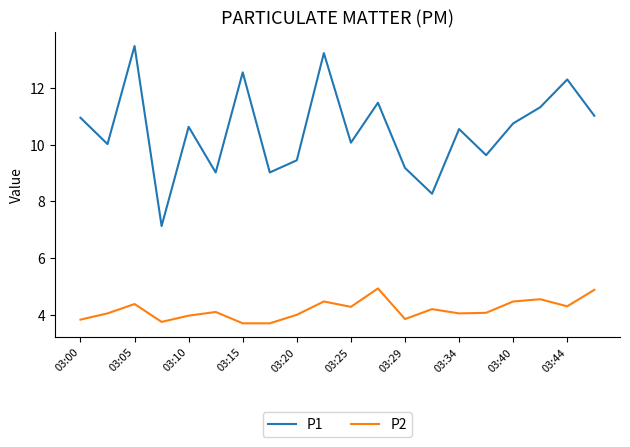

List the series in order of their peak value, lowest first.

P2, P1